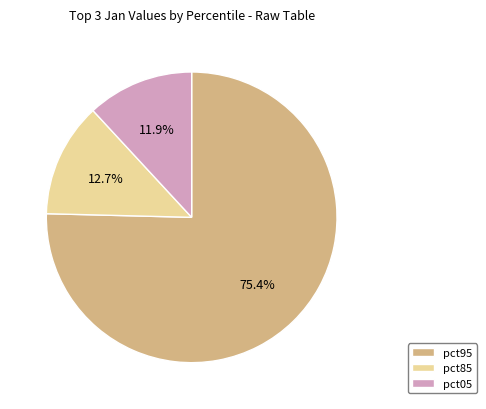

To the nearest percent, what is the average slice percentage?

33%